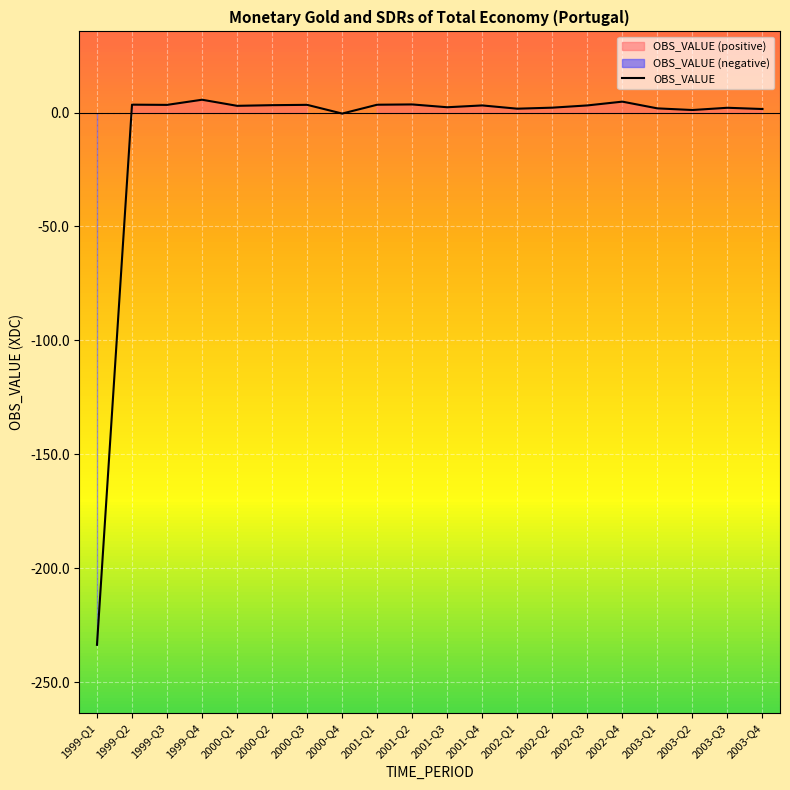

At which label is the value closest to -114?

2000-Q4